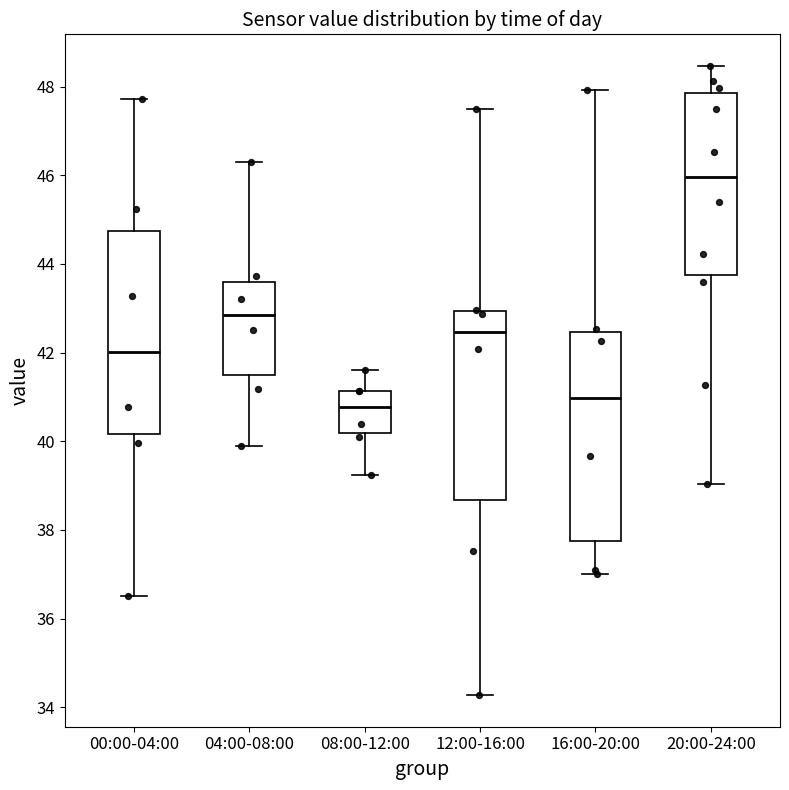

Reading left to right, transcribe this box plot: for each box, give where its median line is, the range the box spans, and where its two whiskers end, as read against the y-axis. The values are not printed on the chart, so give them approximately, as read against the axis.

00:00-04:00: median 42.0, box 40.2 to 44.8, whiskers 36.6 to 47.8
04:00-08:00: median 42.8, box 41.6 to 43.6, whiskers 40.0 to 46.4
08:00-12:00: median 40.8, box 40.2 to 41.2, whiskers 39.2 to 41.6
12:00-16:00: median 42.4, box 38.6 to 43.0, whiskers 34.2 to 47.6
16:00-20:00: median 41.0, box 37.8 to 42.4, whiskers 37.0 to 48.0
20:00-24:00: median 46.0, box 43.8 to 47.8, whiskers 39.0 to 48.4